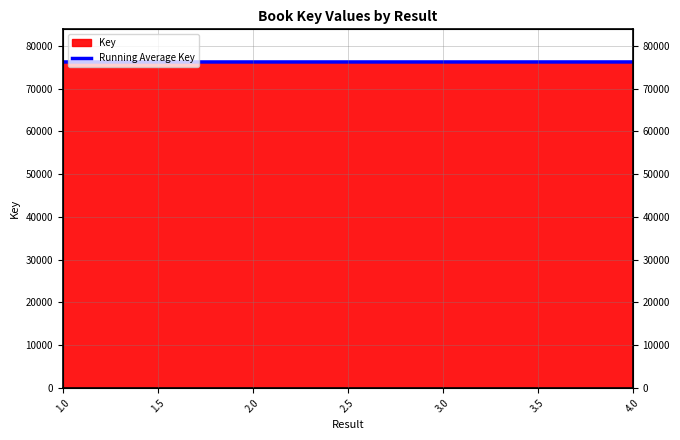

What is the ratio of the value at 4.0 to the value at 3.0?

1.0